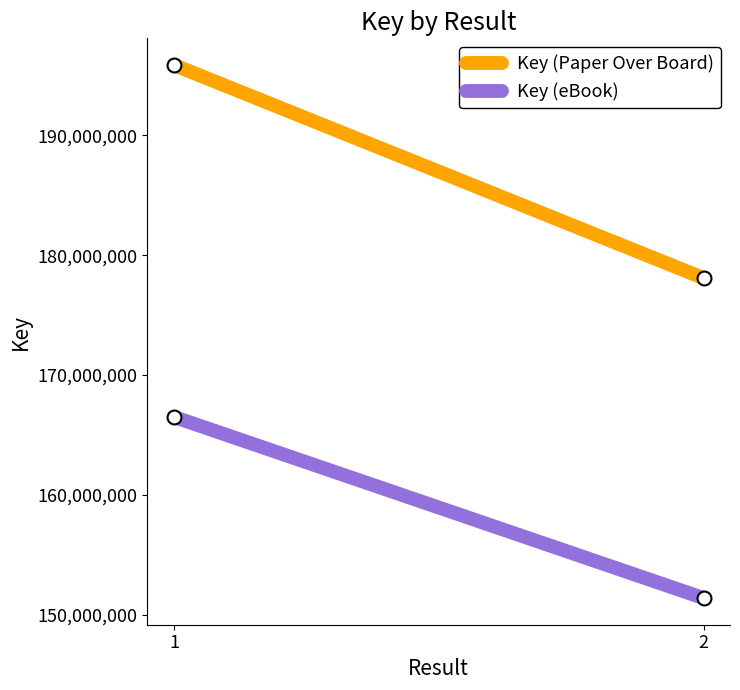

What is the difference between the maximum and minimum values in the Key (Paper Over Board) series?

17792793.0